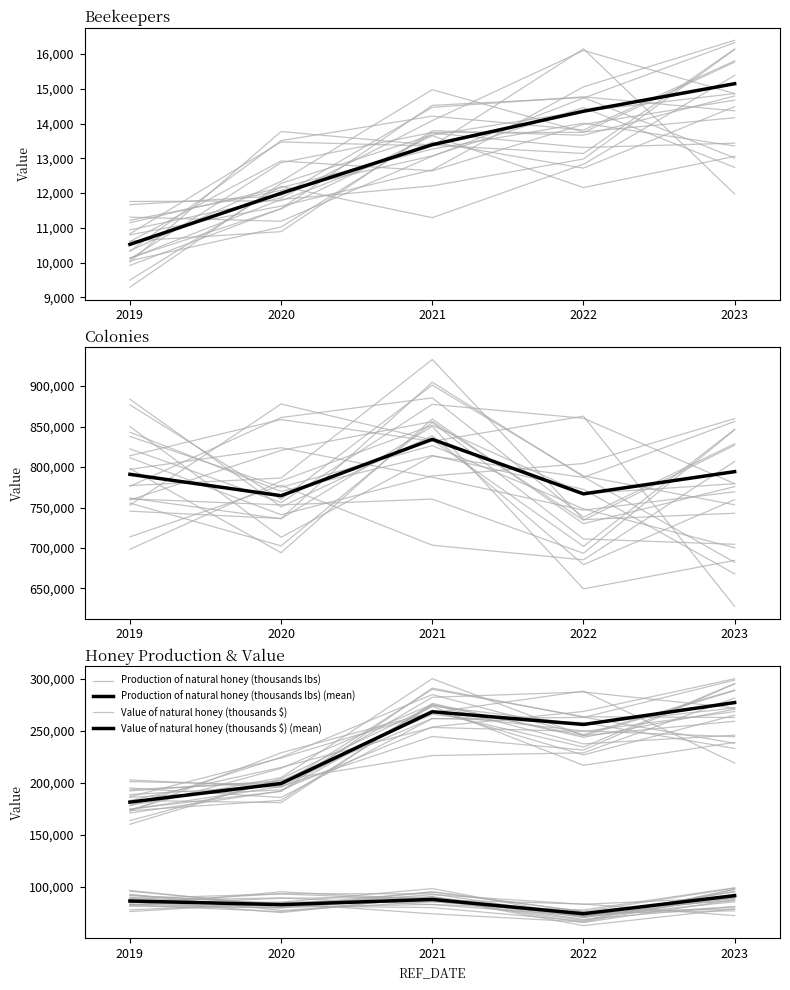

What is the difference between the Value of natural honey (thousands $) values at 2021 and 2022?

12238